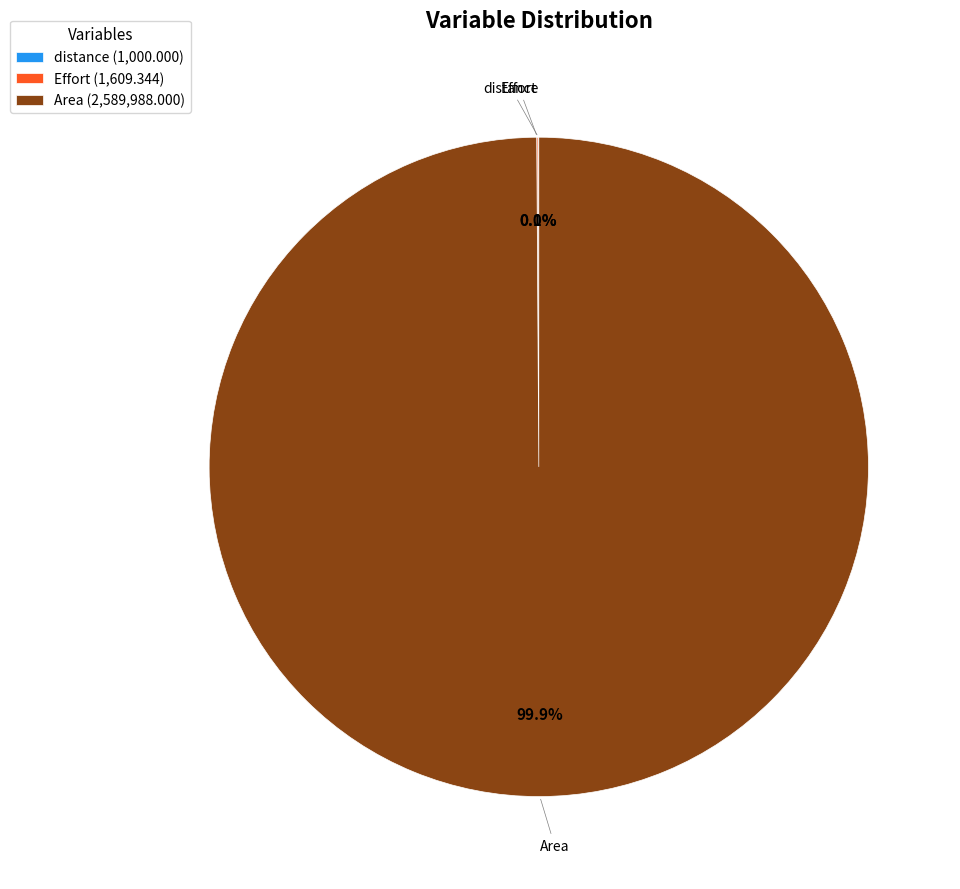

What is the largest slice in the pie chart?

Area